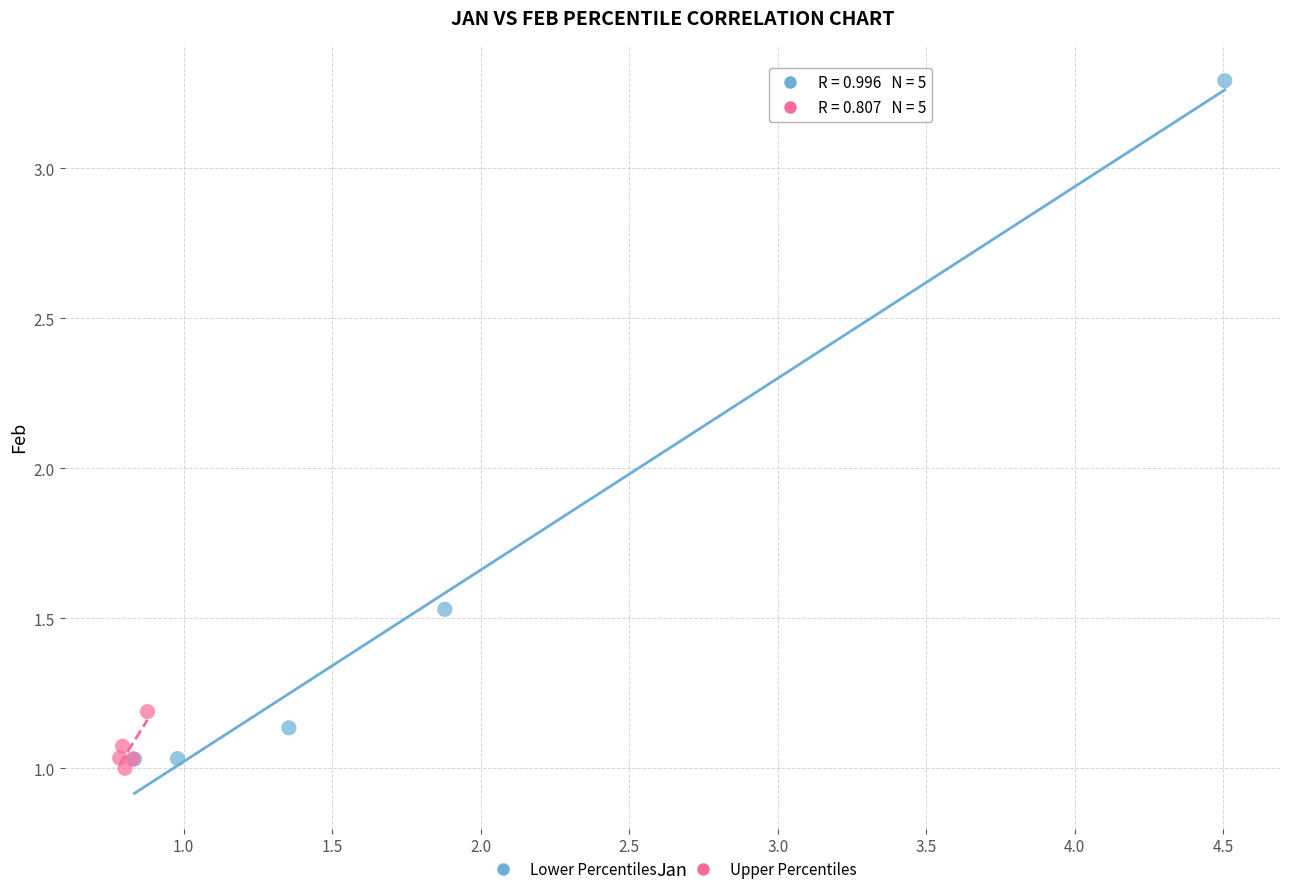

What are all the series names shown in the legend?

Lower Percentiles, Upper Percentiles